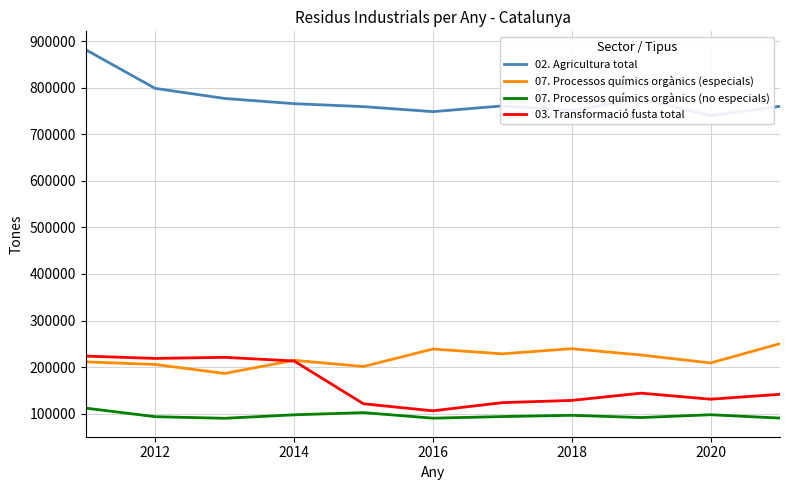

Reading right to left, extract all data points from this chart.

02. Agricultura total: 760243	740320	776448	751262	761120	748744	759542	765914	777121	798751	881721
07. Processos químics orgànics (especials): 250396	208889	225901	239537	228482	238813	201229	214596	186285	205684	211300
07. Processos químics orgànics (no especials): 90433	97623	91618	96396	93710	90247	102185	97469	90003	93446	111847
03. Transformació fusta total: 141551	131029	144018	128400	123654	106075	121171	213159	220983	218629	223627